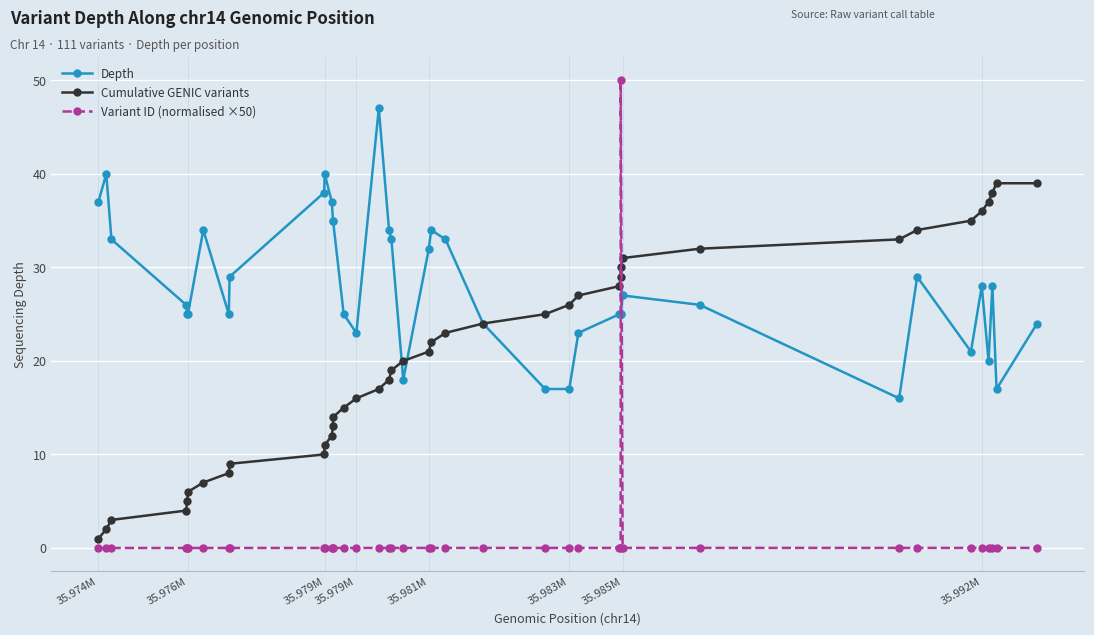

Which series has the largest range (max minus min)?

Variant ID (normalised ×50)